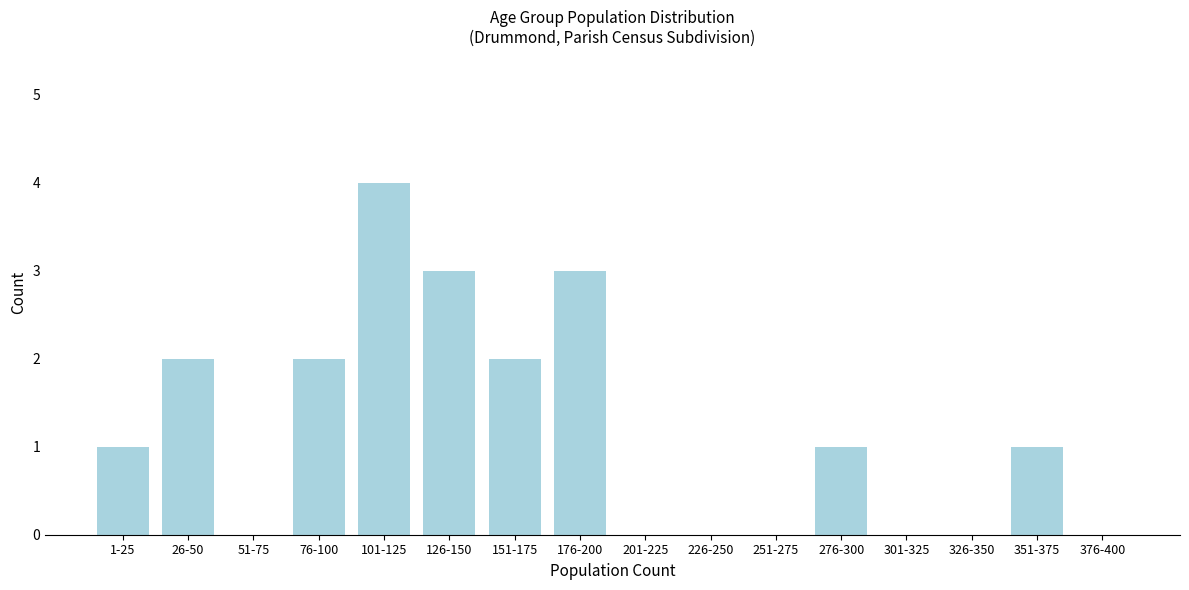

Reading left to right, transcribe all the data shown in this chart.

1-25=1	26-50=2	51-75=0	76-100=2	101-125=4	126-150=3	151-175=2	176-200=3	201-225=0	226-250=0	251-275=0	276-300=1	301-325=0	326-350=0	351-375=1	376-400=0